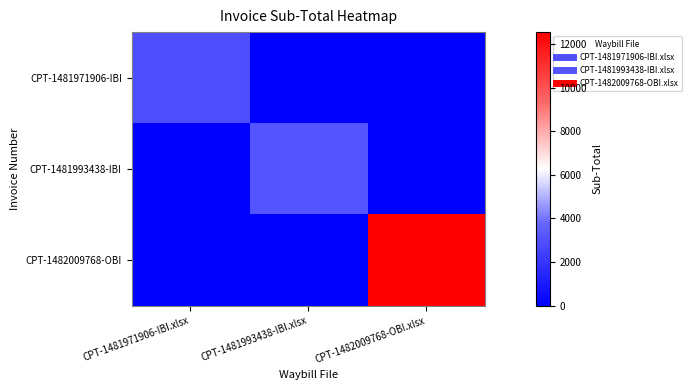

At which category is the sum across all series the highest?

CPT-1482009768-OBI.xlsx